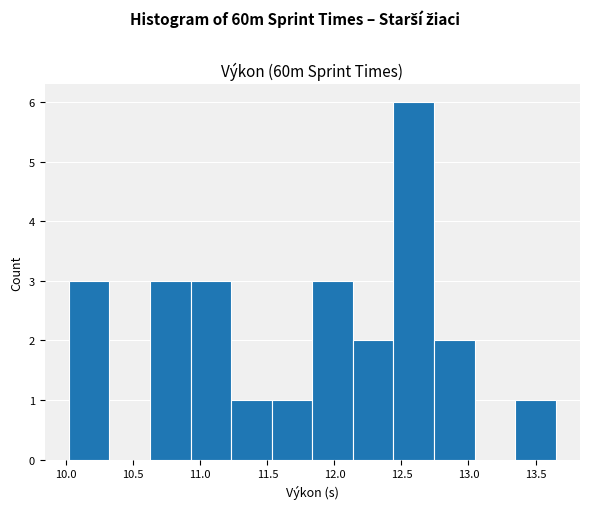

Reading left to right, transcribe this chart: for each bar, give the range it covers on the x-axis and its height. Neither the bar edges nor the heights are printed on the chart, so give them approximately, as read against the axes.

10.00 to 10.30: 3
10.30 to 10.65: 0
10.65 to 10.95: 3
10.95 to 11.25: 3
11.25 to 11.55: 1
11.55 to 11.85: 1
11.85 to 12.15: 3
12.15 to 12.45: 2
12.45 to 12.75: 6
12.75 to 13.05: 2
13.05 to 13.35: 0
13.35 to 13.65: 1